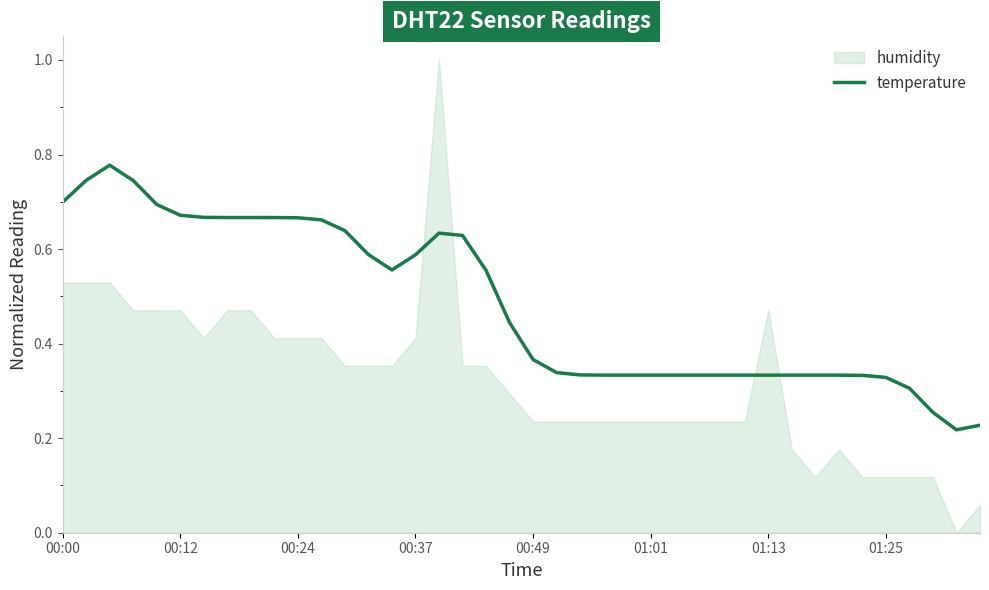

How many lines are shown in the chart?

1